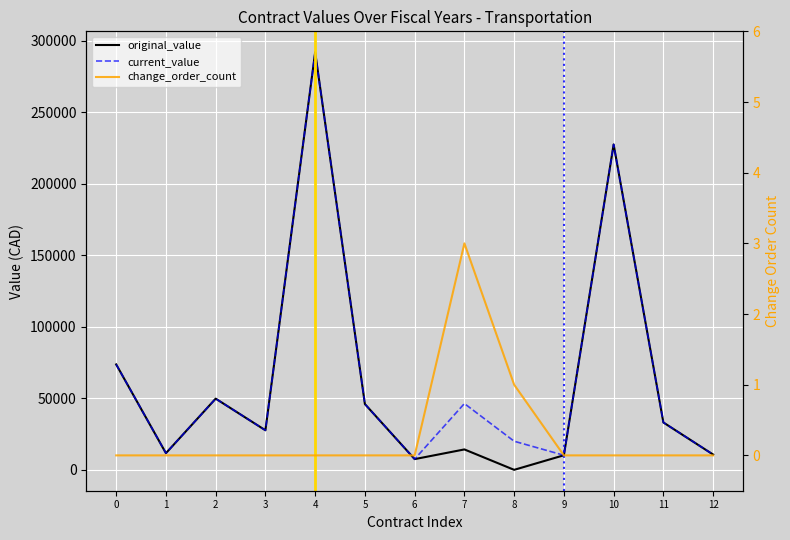

How many data points in change_order_count are above 0?

2